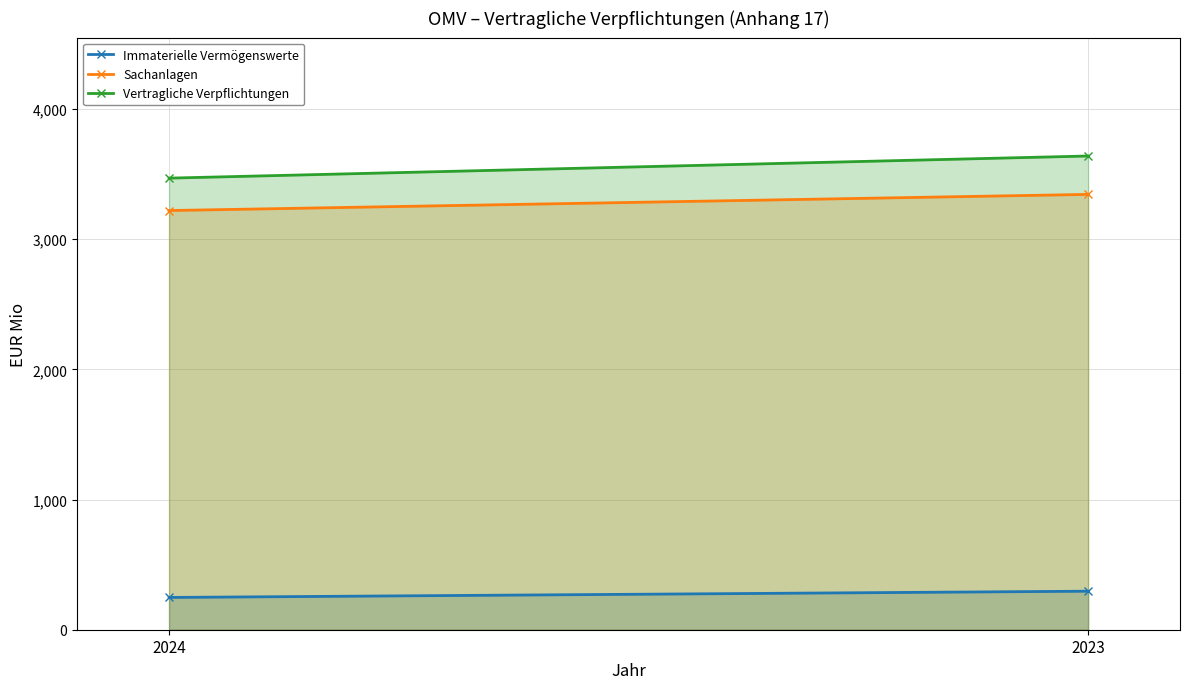

At which label does Immaterielle Vermögenswerte reach its peak?

2023